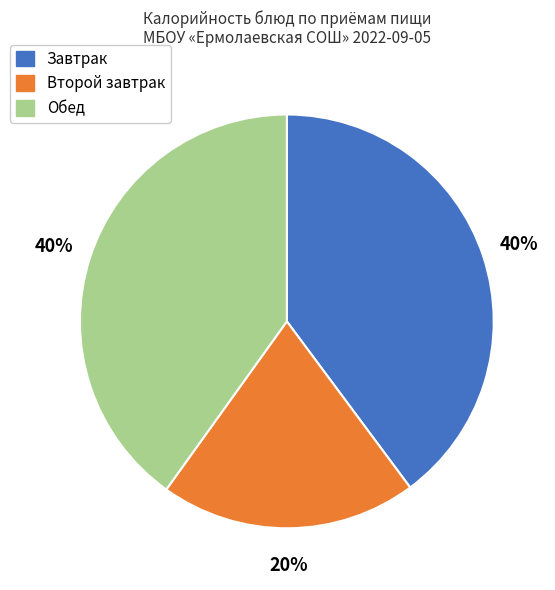

Count the number of slices in the pie.

3